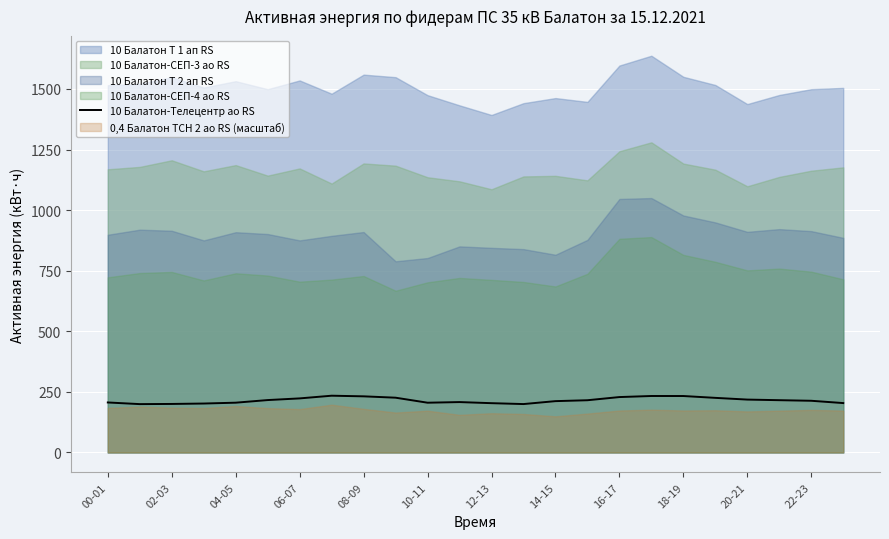

The value of 10 Балатон-Телецентр ао RS at 06-07 is 223.2. True or false?

True